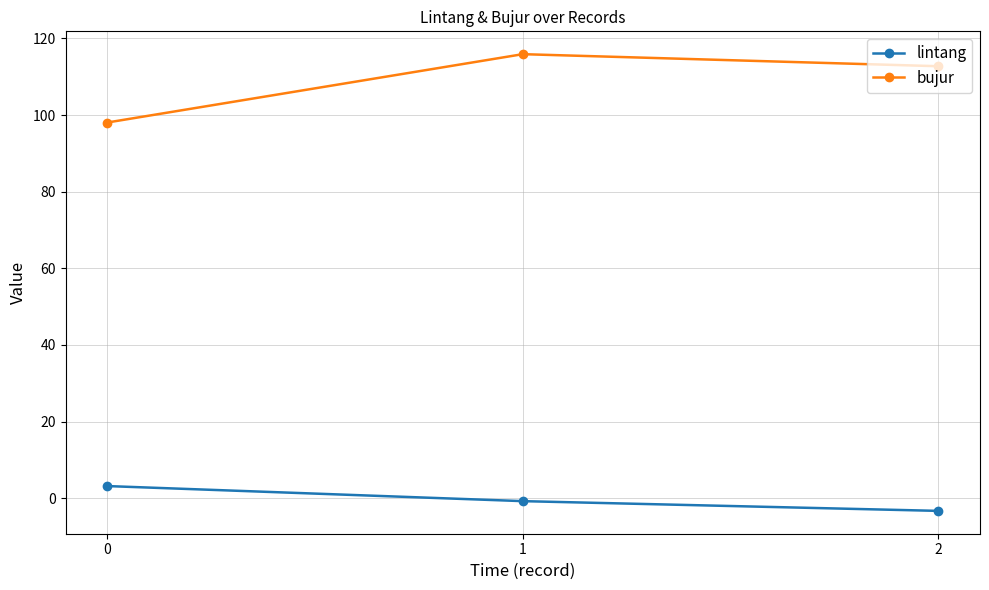

Reading left to right, what are all the values shown in this chart?

lintang: 3.2	-0.8	-3.3
bujur: 98.0	115.9	112.7